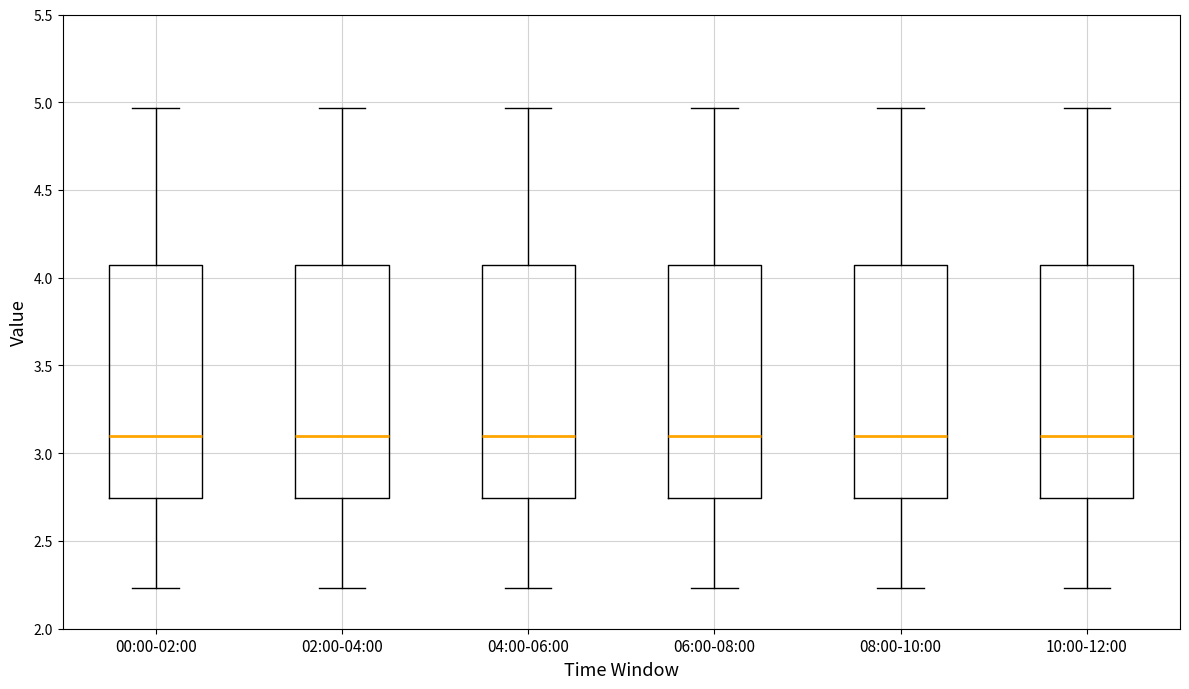

Where is the lower edge of the box for 02:00-04:00 on the y-axis? The values are not printed on the chart, so give them approximately, as read against the axis.

2.75